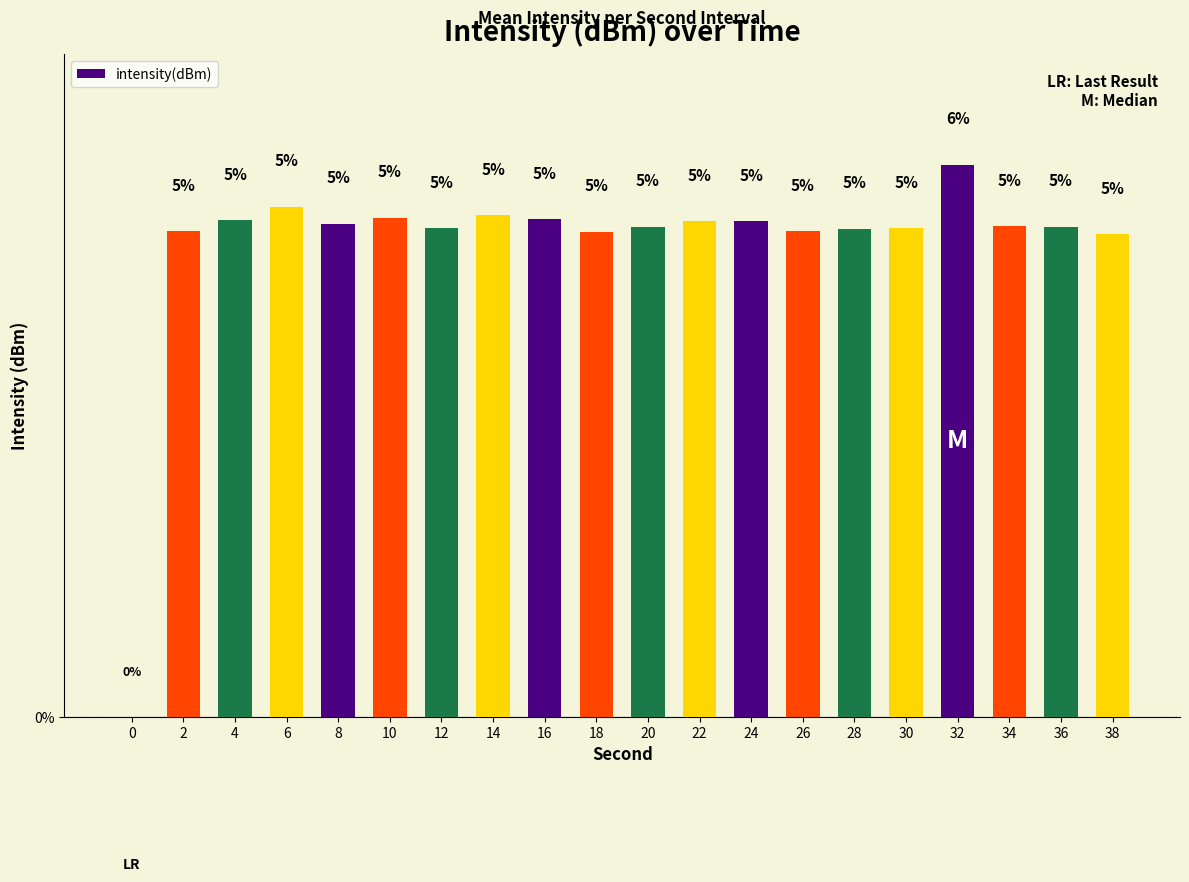

Count the number of data series in this chart.

1